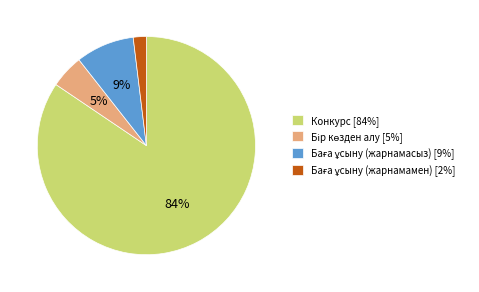

What percentage is the Конкурс [84%] slice, to the nearest percent?

84%